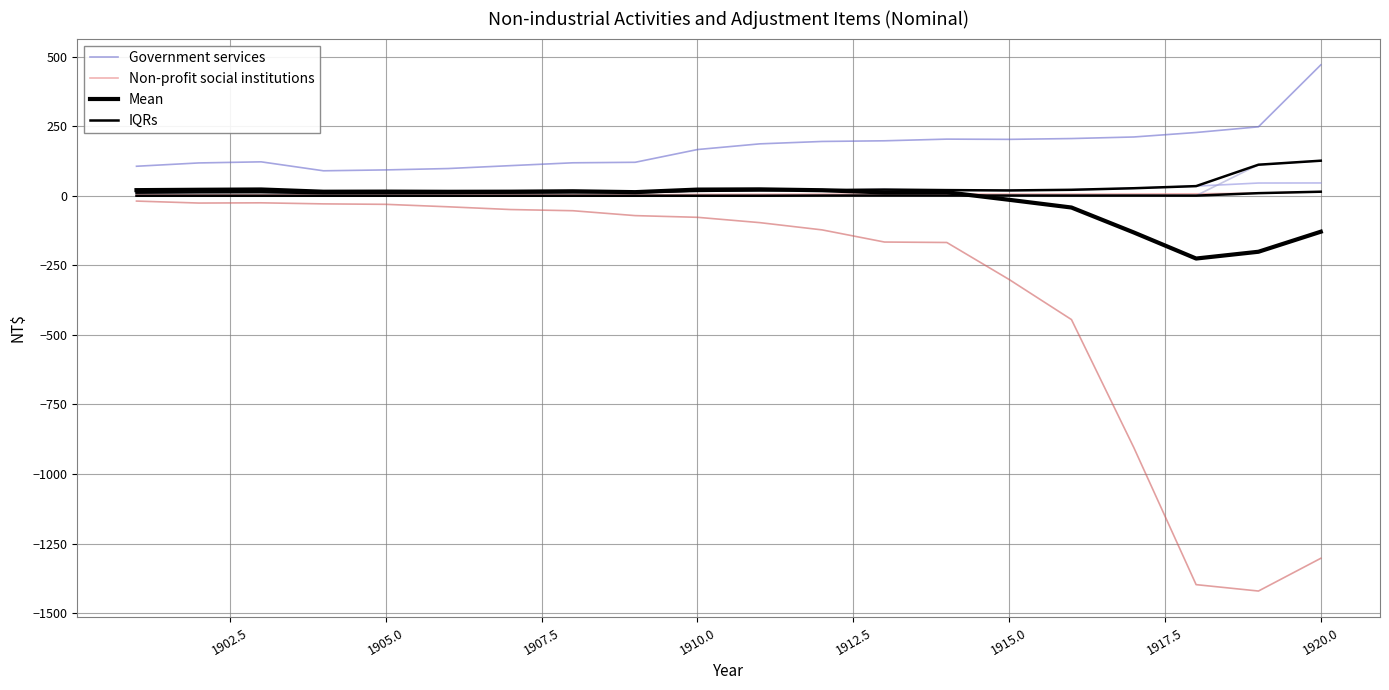

True or false: Imputed service charges and Non-profit social institutions intersect in this chart.

False